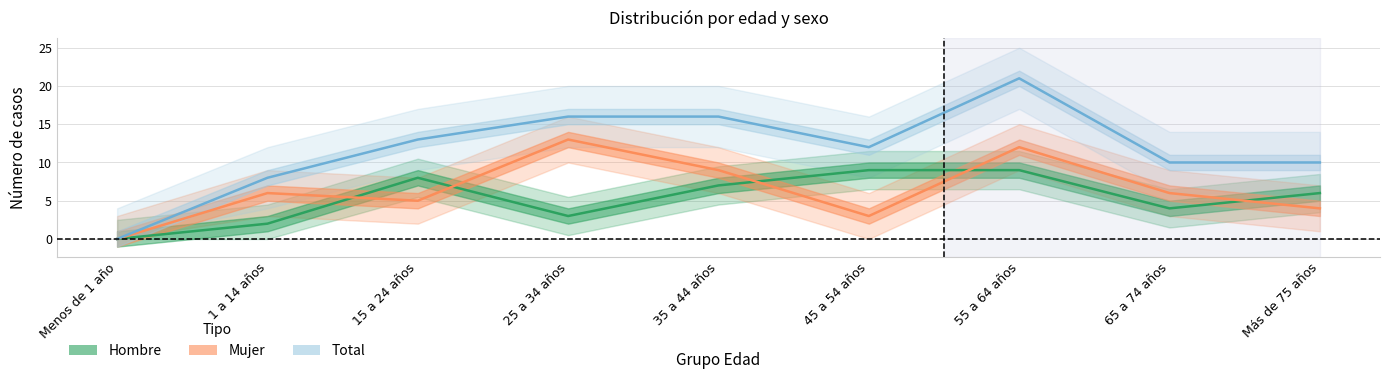

Reading left to right, extract all data points from this chart.

Hombre: Menos de 1 año=0	1 a 14 años=2	15 a 24 años=8	25 a 34 años=3	35 a 44 años=7	45 a 54 años=9	55 a 64 años=9	65 a 74 años=4	Más de 75 años=6
Mujer: Menos de 1 año=0	1 a 14 años=6	15 a 24 años=5	25 a 34 años=13	35 a 44 años=9	45 a 54 años=3	55 a 64 años=12	65 a 74 años=6	Más de 75 años=4
Total: Menos de 1 año=0	1 a 14 años=8	15 a 24 años=13	25 a 34 años=16	35 a 44 años=16	45 a 54 años=12	55 a 64 años=21	65 a 74 años=10	Más de 75 años=10